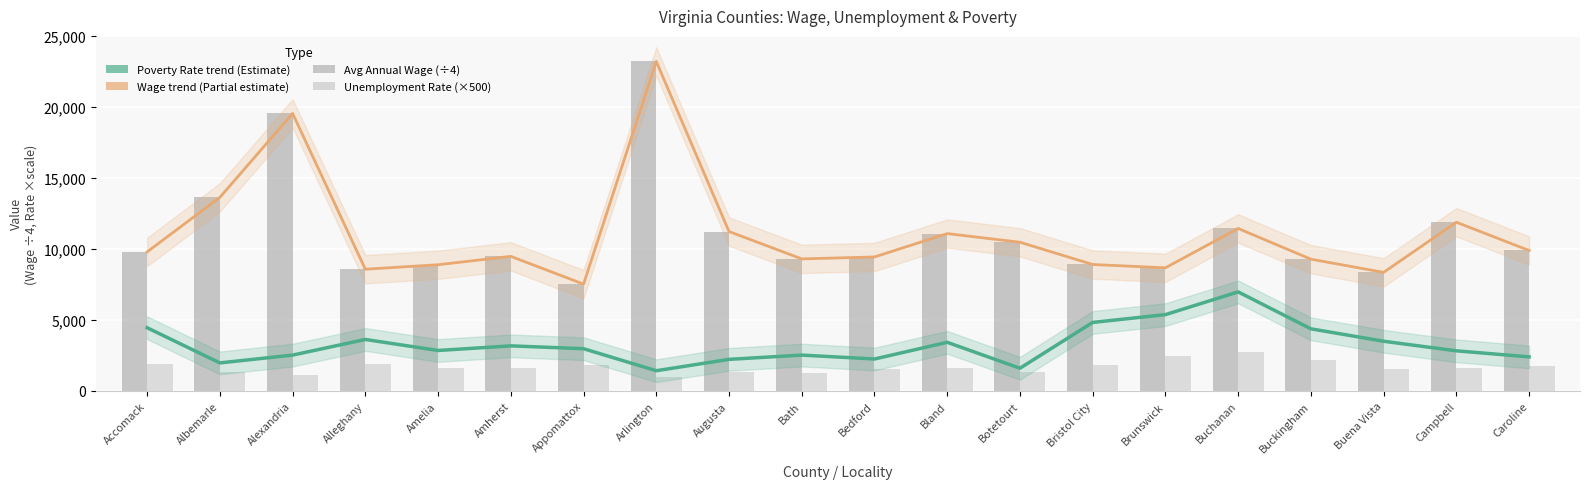

Reading left to right, what are all the values shown in this chart?

Poverty Rate (×250): 4450.0	1975.0	2525.0	3625.0	2850.0	3175.0	2975.0	1425.0	2225.0	2525.0	2250.0	3425.0	1600.0	4825.0	5375.0	6975.0	4375.0	3500.0	2825.0	2400.0
Wage Trend (÷4): 9790.7	13629.1	19540.8	8571.0	8887.1	9477.3	7520.8	23198.5	11225.8	9298.5	9433.5	11080.2	10471.6	8903.9	8670.7	11440.2	9278.2	8349.5	11878.7	9890.9
Avg Annual Wage (÷4): 9790.7	13629.1	19540.8	8571.0	8887.1	9477.3	7520.8	23198.5	11225.8	9298.5	9433.5	11080.2	10471.6	8903.9	8670.7	11440.2	9278.2	8349.5	11878.7	9890.9
Unemployment Rate (×500): 1900.0	1350.0	1100.0	1900.0	1600.0	1650.0	1800.0	1000.0	1350.0	1250.0	1550.0	1600.0	1350.0	1850.0	2450.0	2750.0	2200.0	1550.0	1650.0	1750.0